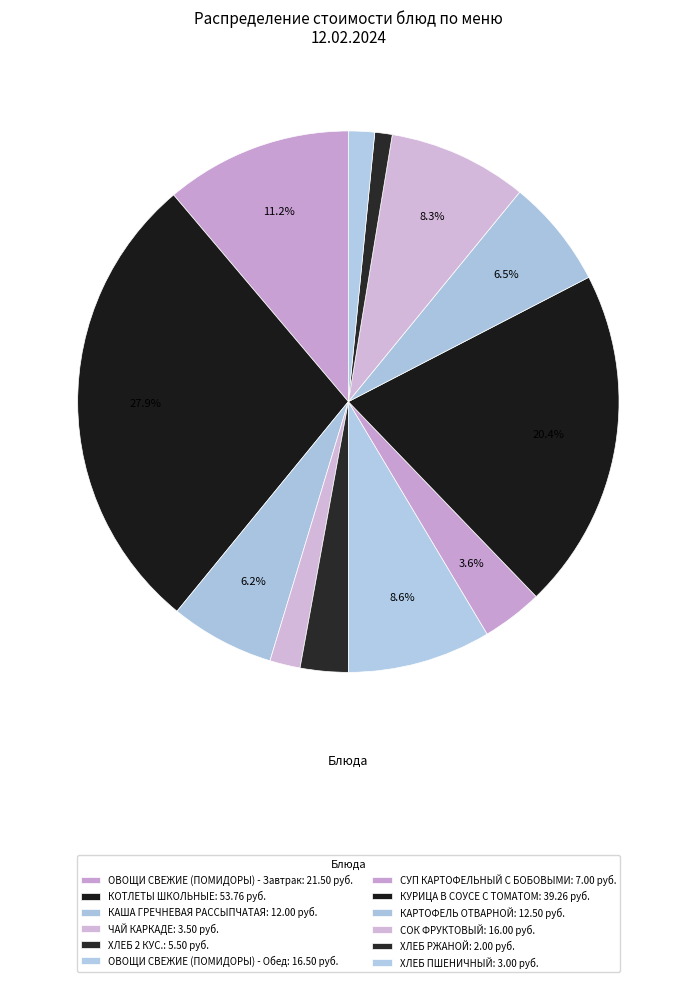

What is the smallest slice in the pie chart?

ХЛЕБ РЖАНОЙ